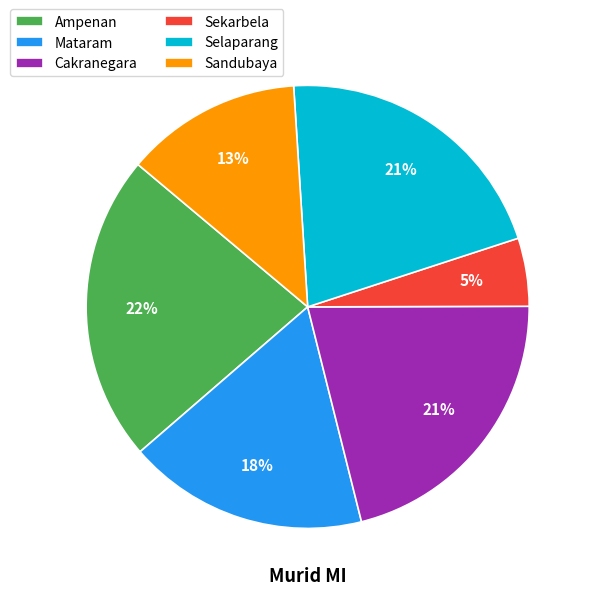

Is there a majority slice in this chart?

No